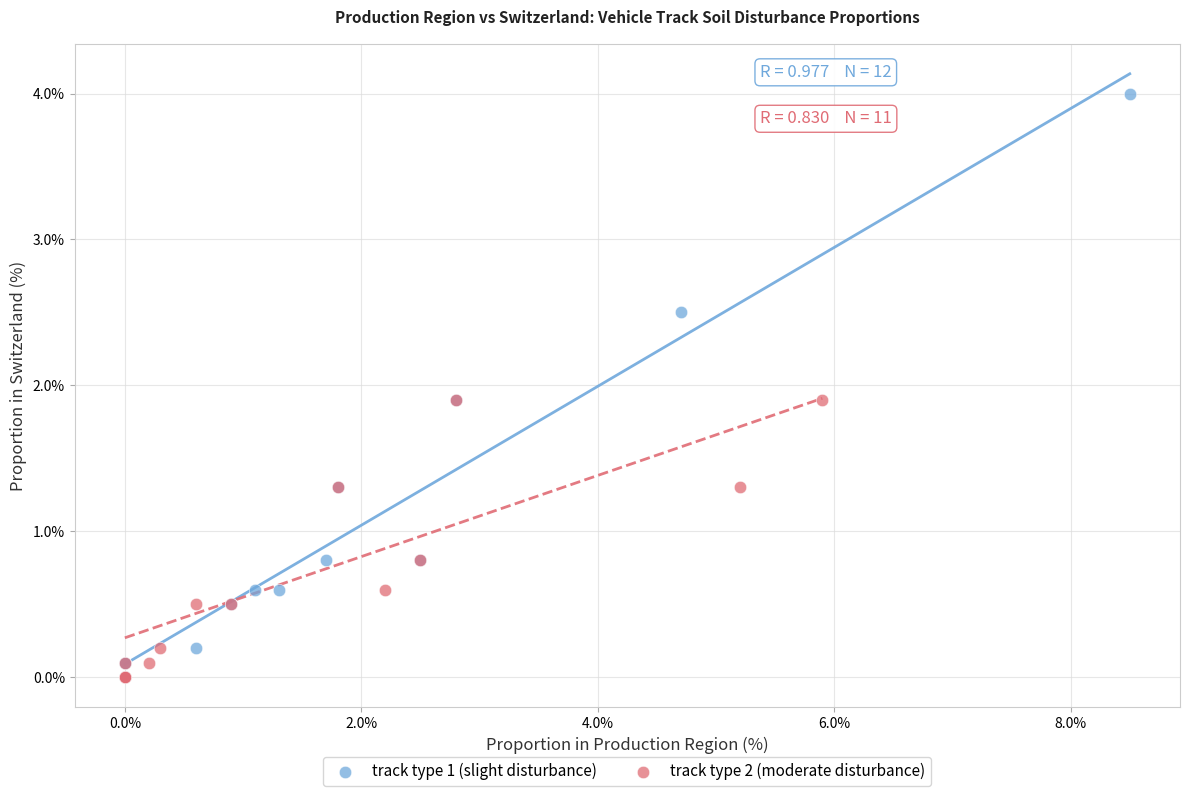

Which series has the widest spread of Y values?

track type 1 (slight disturbance)